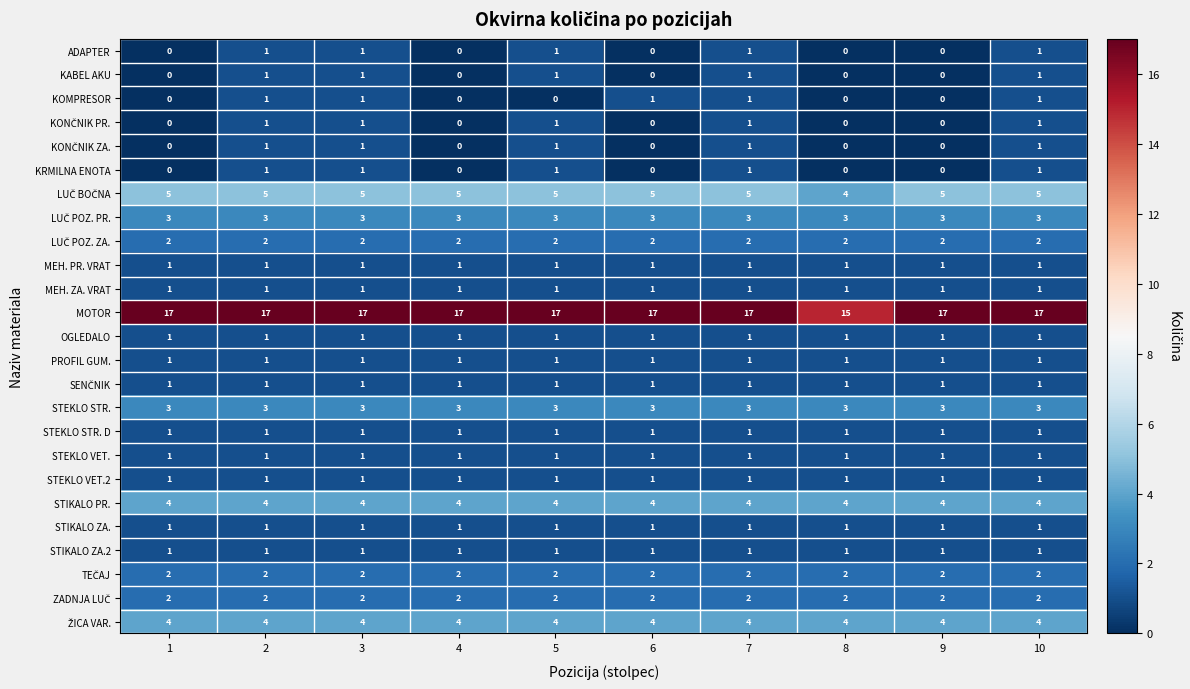

Which series has the largest total across all categories?

MOTOR